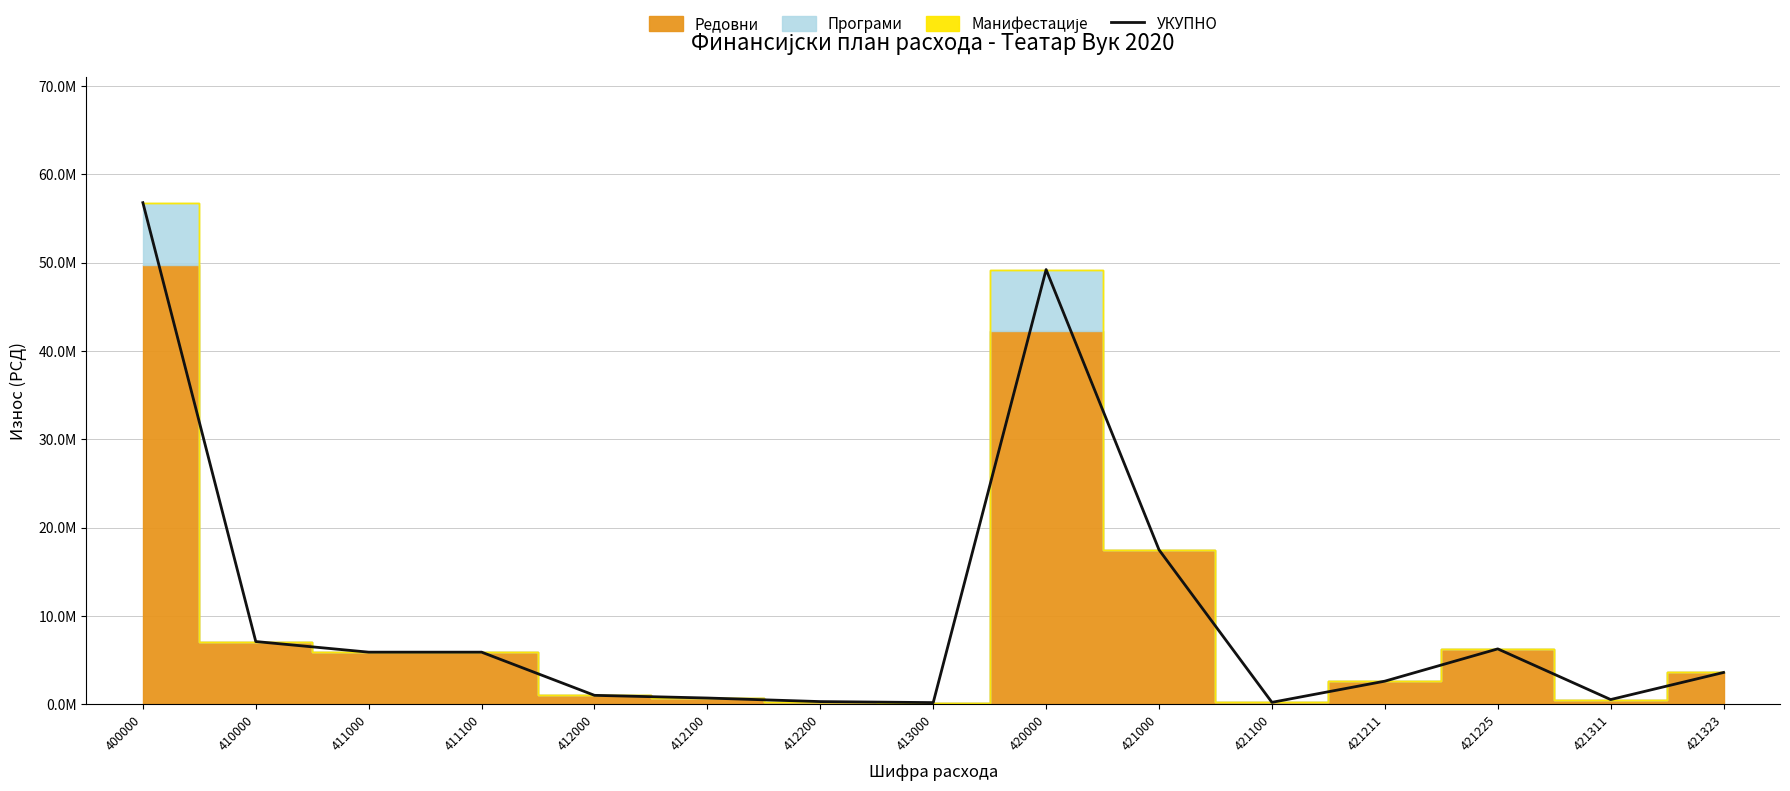

What is the maximum value shown in the chart?

56780500